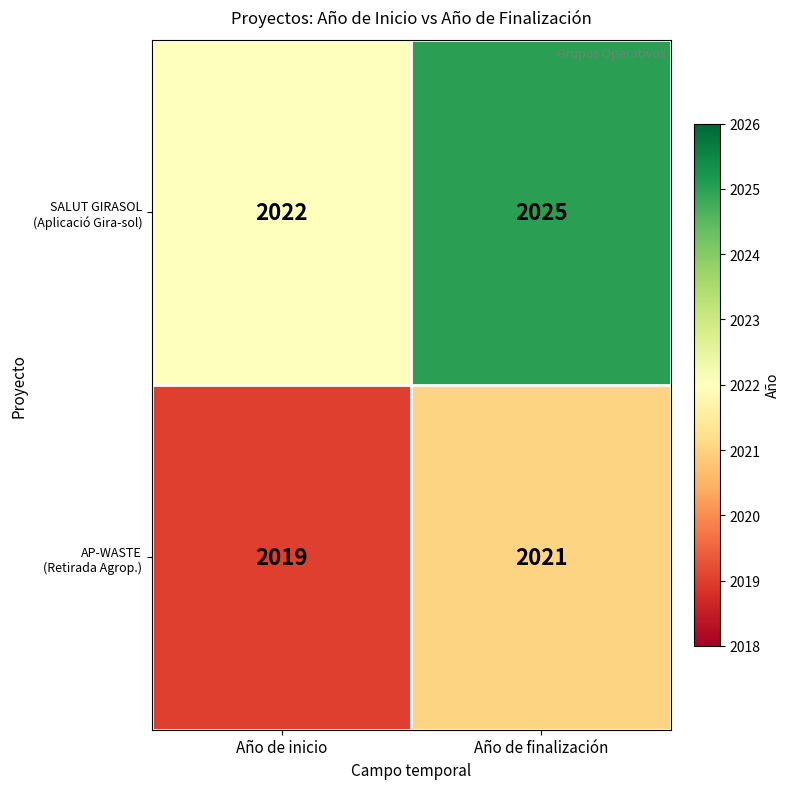

What is the minimum value shown in the chart?

2019